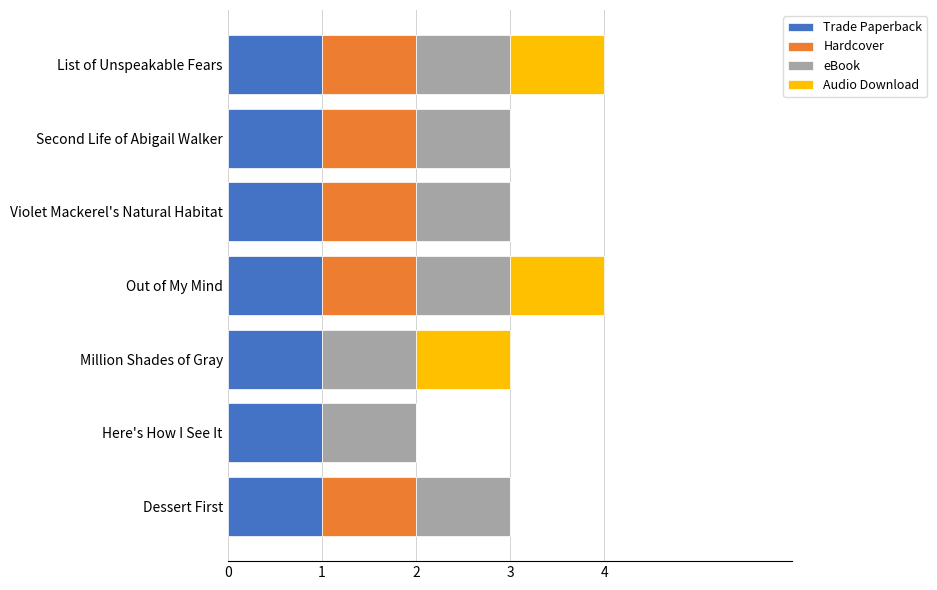

What is the total value across all series at Out of My Mind?

4